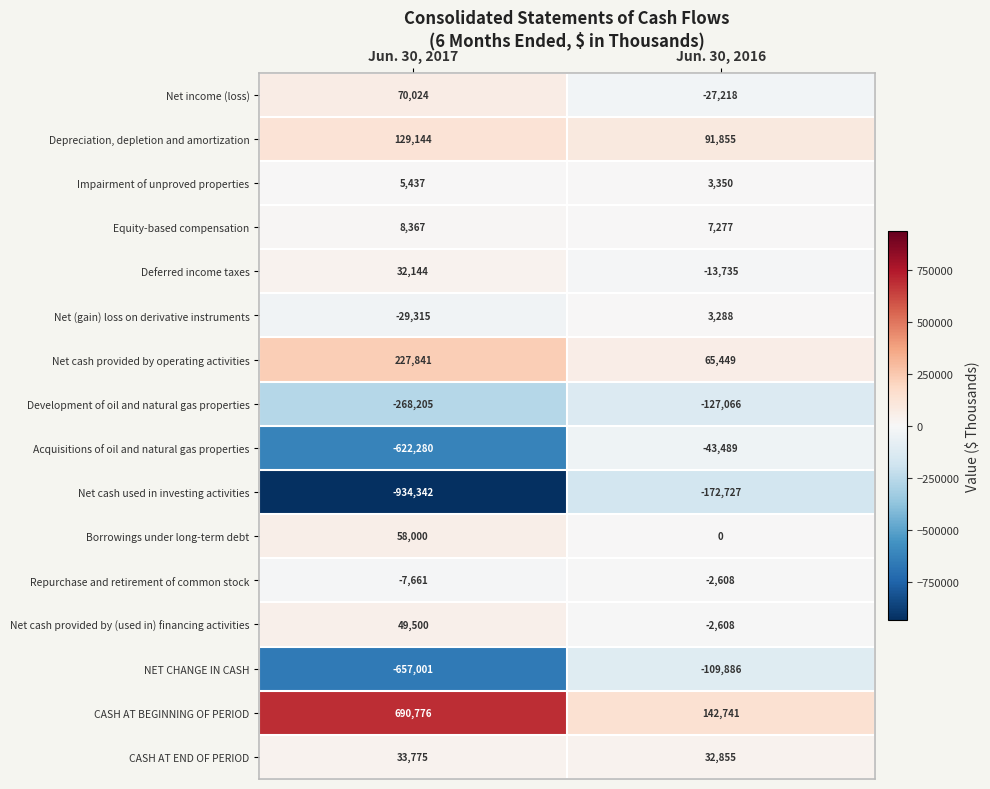

Is it true that Repurchase and retirement of common stock equals -7661 at Jun. 30, 2017?

True